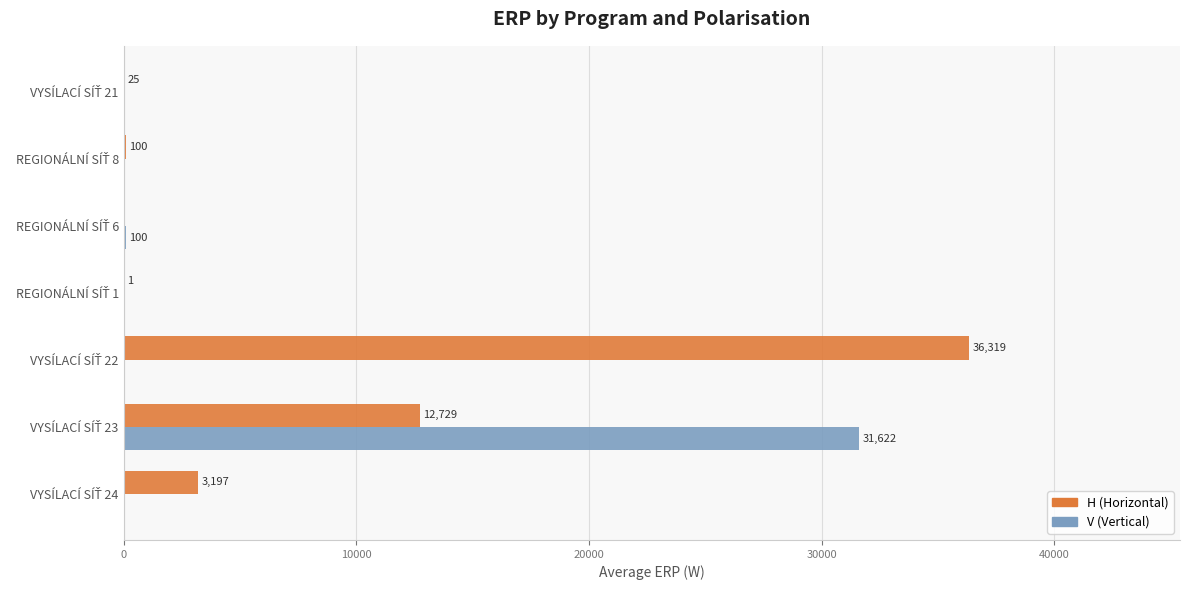

What is the greatest value displayed?

36319.8